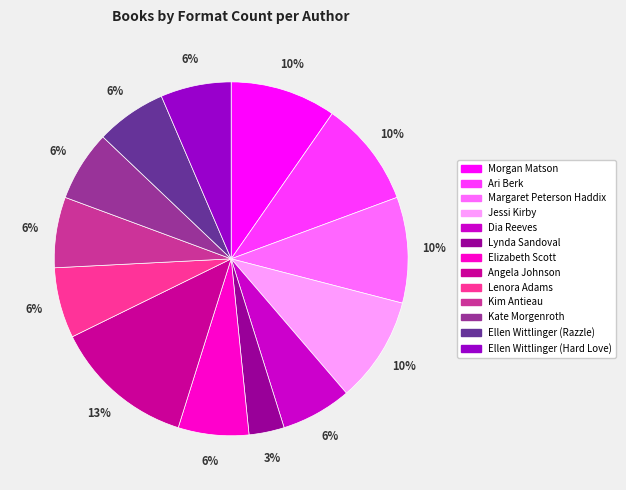

Is Kim Antieau the majority of the pie?

No